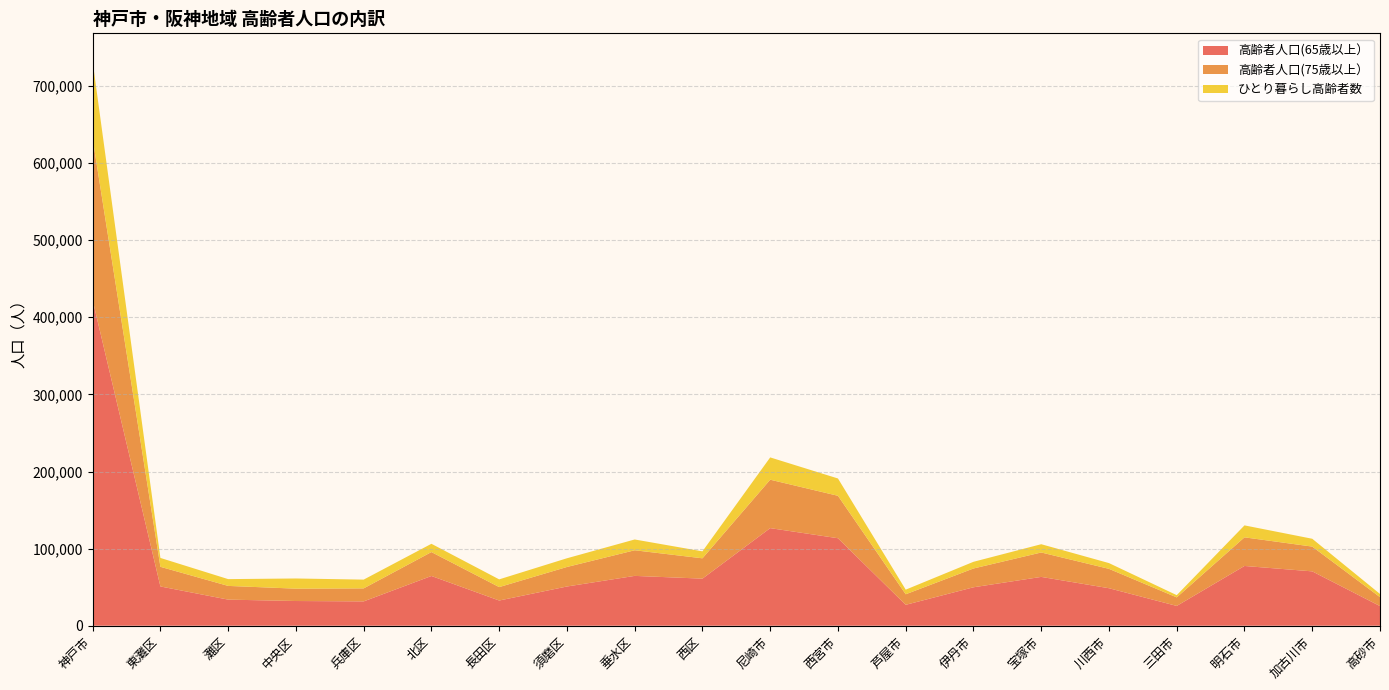

Reading right to left, transcribe all the data shown in this chart.

高齢者人口(65歳以上）: 高砂市=25494	加古川市=70505	明石市=77510	三田市=25685	川西市=48637	宝塚市=63332	伊丹市=49865	芦屋市=27123	西宮市=113478	尼崎市=126577	西区=61071	垂水区=64639	須磨区=50871	長田区=32695	北区=64516	兵庫区=31567	中央区=32052	灘区=33864	東灘区=50934	神戸市=422209
高齢者人口(75歳以上）: 高砂市=11593	加古川市=32133	明石市=37119	三田市=11082	川西市=25133	宝塚市=31662	伊丹市=24370	芦屋市=13681	西宮市=55030	尼崎市=62811	西区=26360	垂水区=33223	須磨区=25324	長田区=17412	北区=31016	兵庫区=16870	中央区=16030	灘区=17777	東灘区=25491	神戸市=209503
ひとり暮らし高齢者数: 高砂市=4124	加古川市=10152	明石市=15511	三田市=2887	川西市=7468	宝塚市=10726	伊丹市=8675	芦屋市=5978	西宮市=22449	尼崎市=28903	西区=9041	垂水区=13999	須磨区=11289	長田区=10020	北区=10736	兵庫区=11363	中央区=13201	灘区=8809	東灘区=11504	神戸市=99962